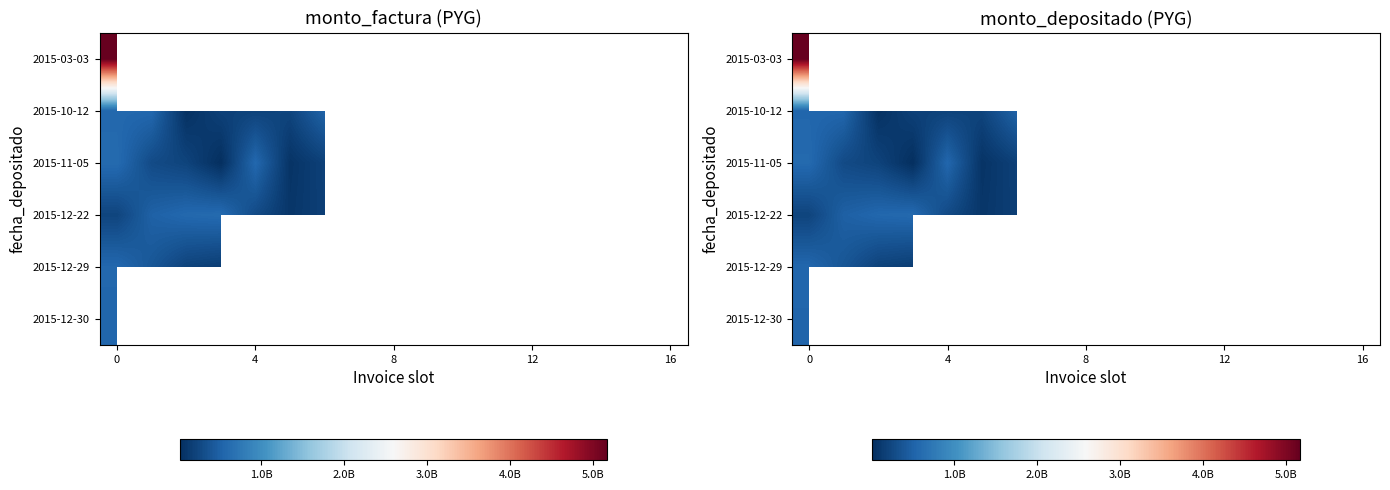

List the series in order of their overall mean, lowest first.

2015-03-03, 2015-10-12, 2015-11-05, 2015-12-22, 2015-12-29, 2015-12-30